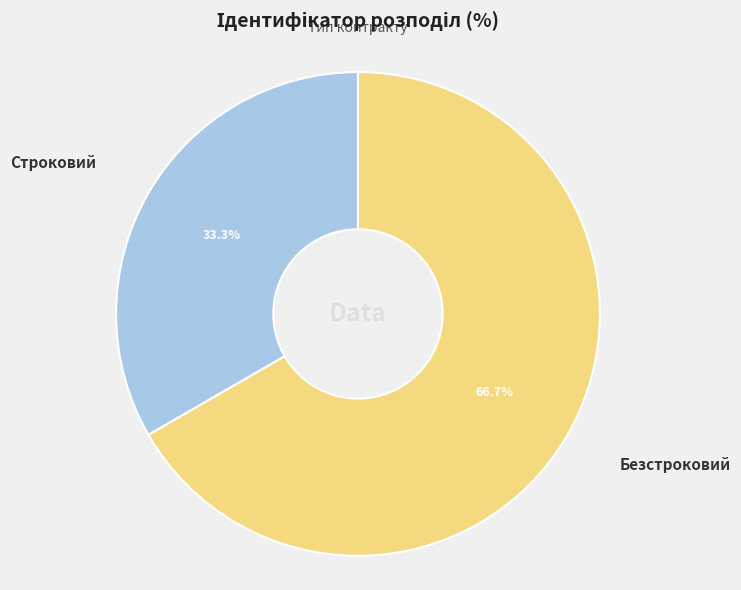

Which slice represents more than half of the pie?

Безстроковий